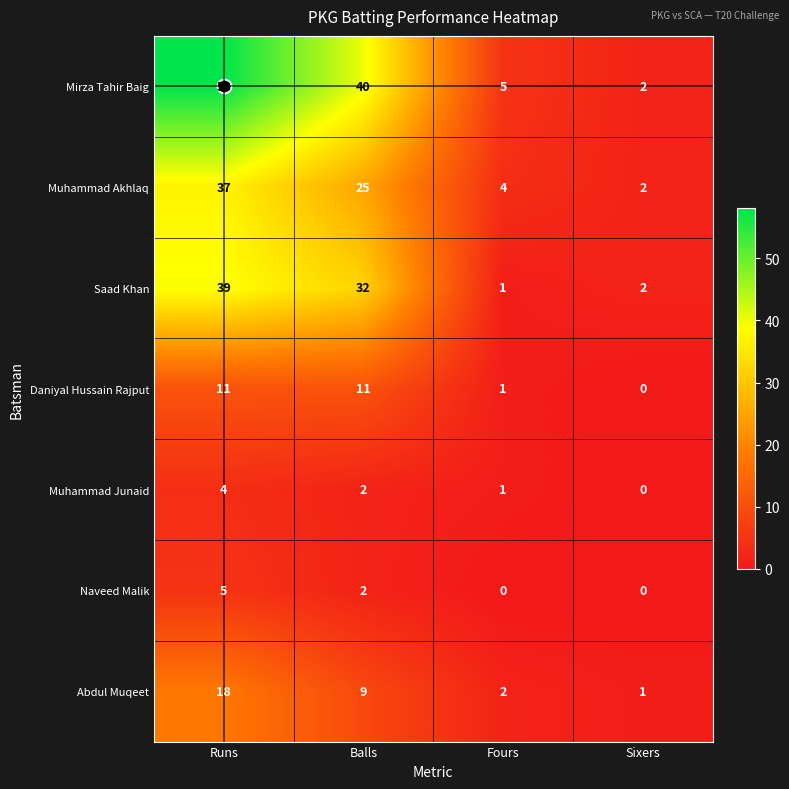

Count the number of categories in the chart.

4